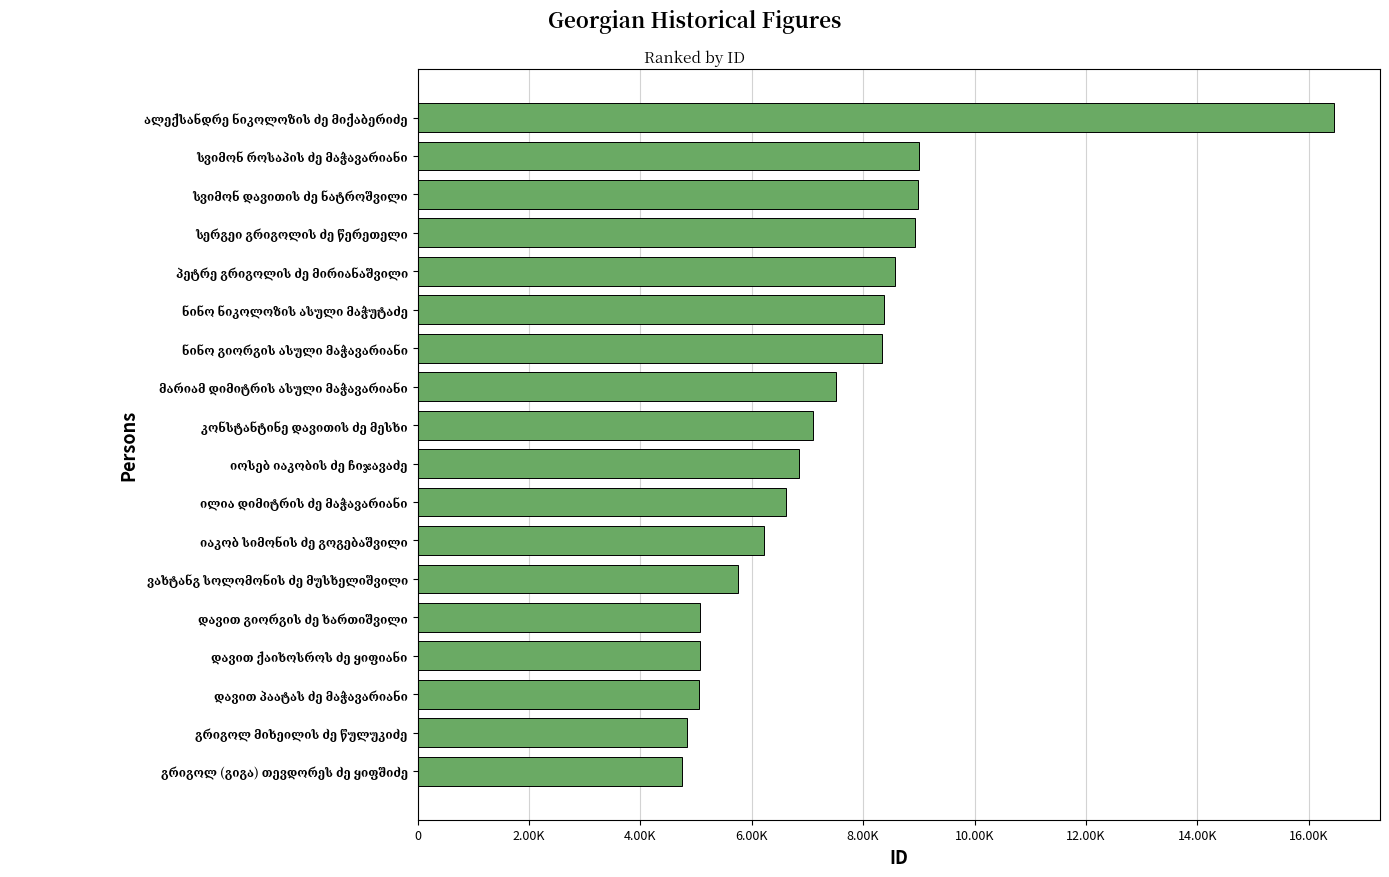

What is the difference between the second highest and minimum values?

4263